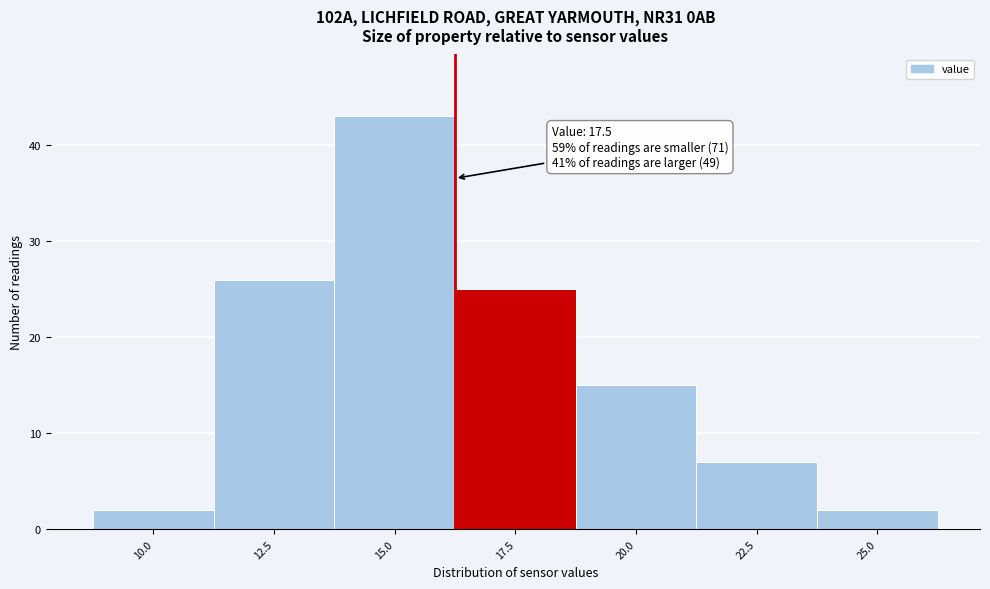

Reading left to right, transcribe all the data shown in this chart.

10.0=2	12.5=26	15.0=43	17.5=25	20.0=15	22.5=7	25.0=2